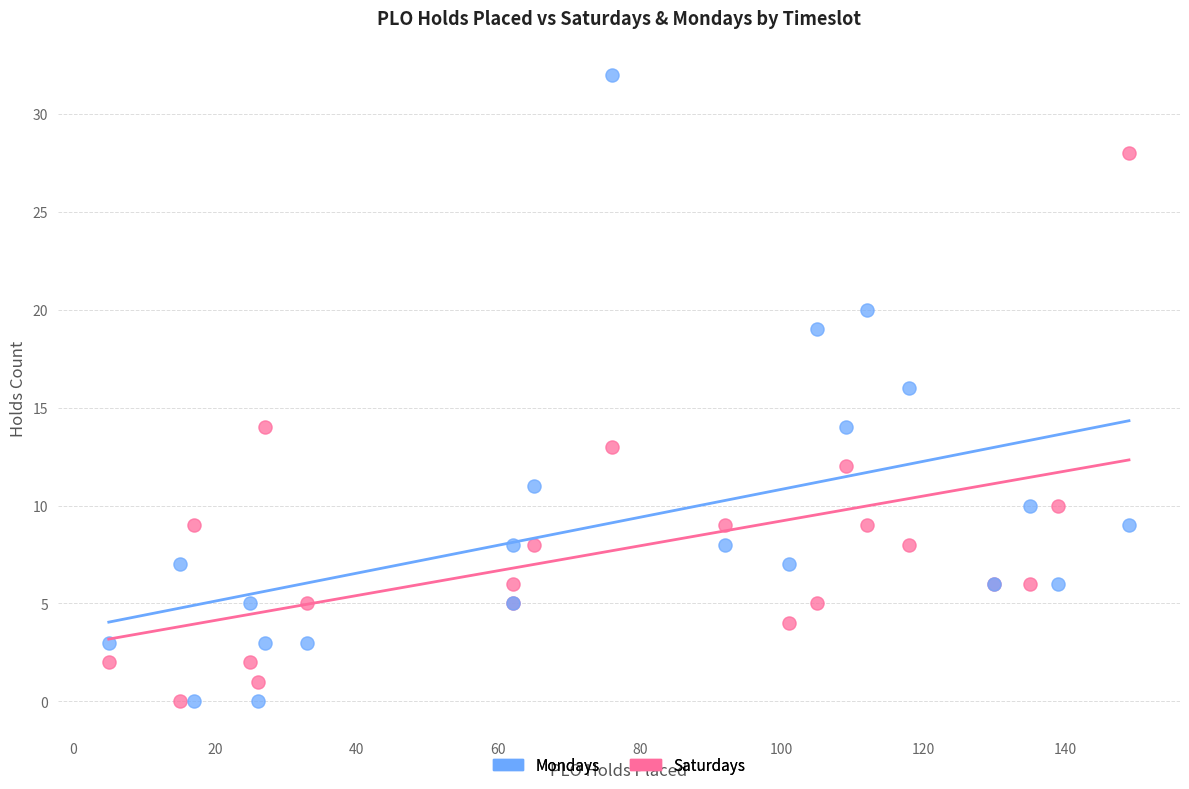

Which series reaches the maximum Y coordinate?

Mondays